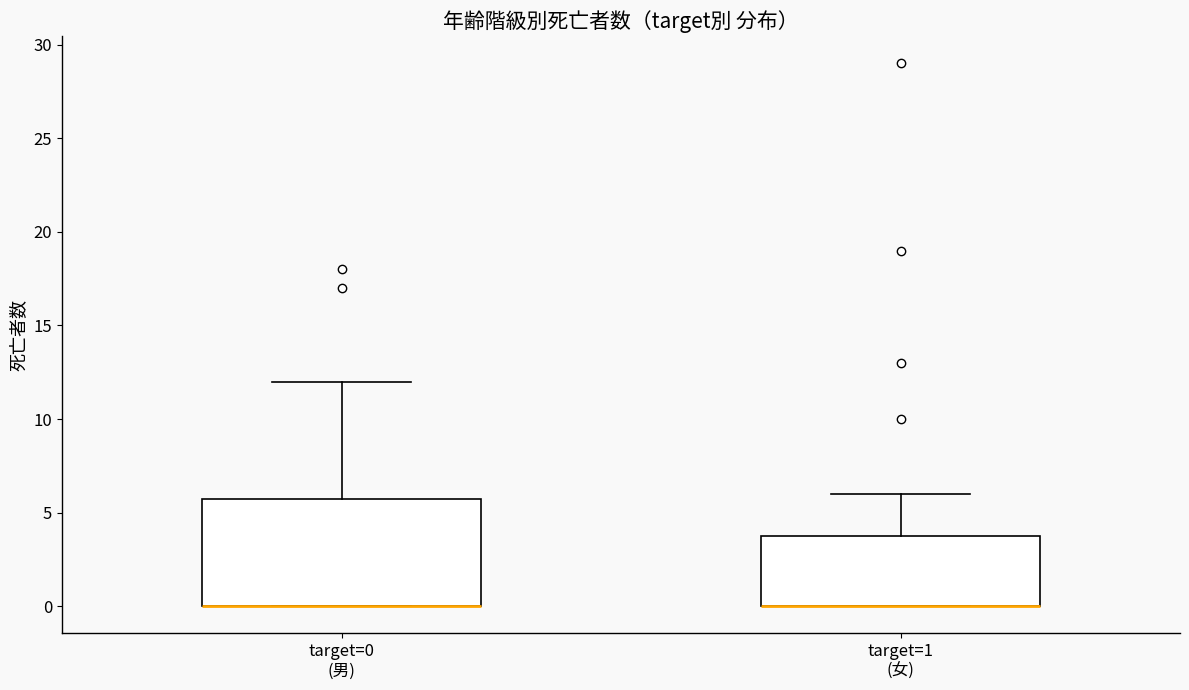

Where is the upper edge of the box for target=1 (女) on the y-axis? The values are not printed on the chart, so give them approximately, as read against the axis.

4